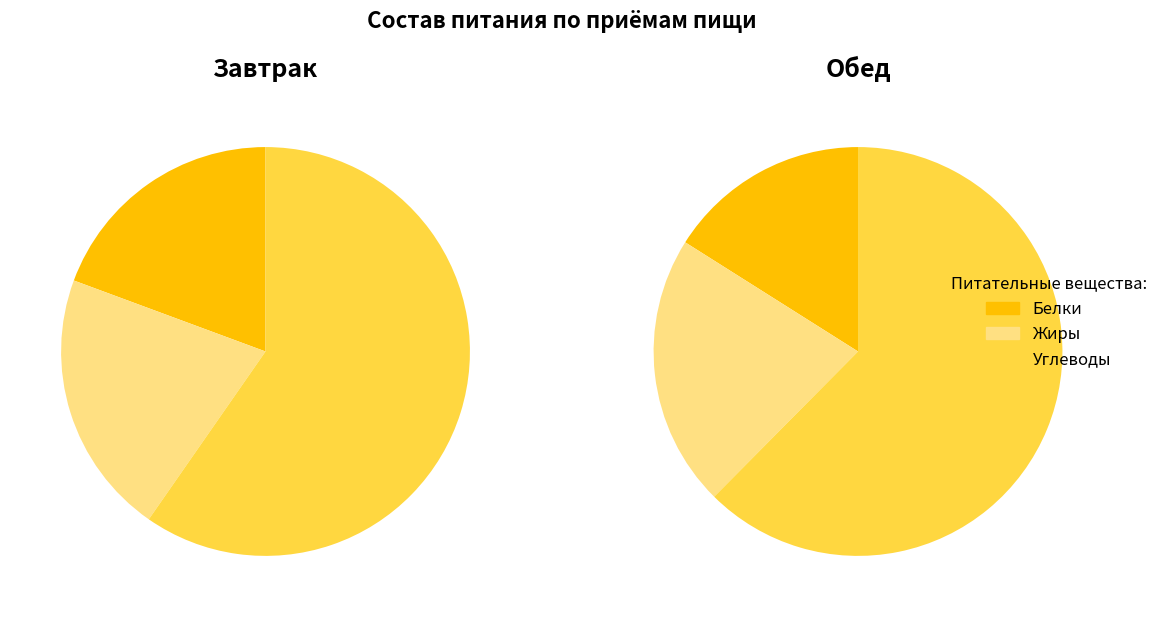

Count the number of slices in the pie.

6